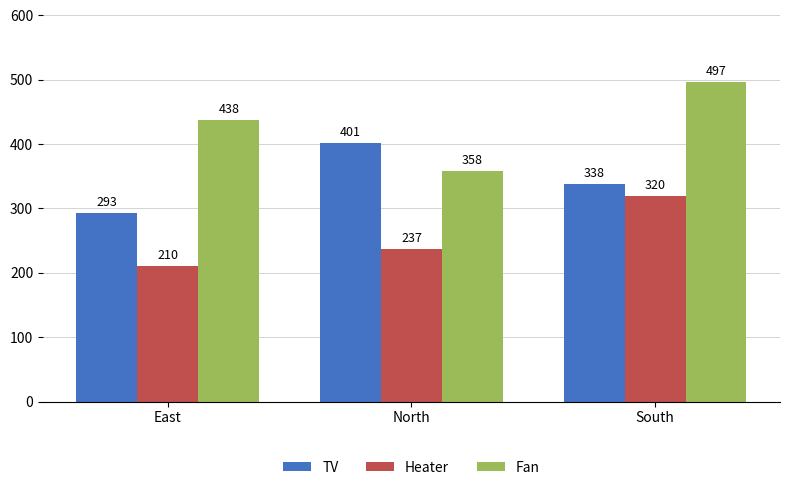

How many groups of bars are there?

3